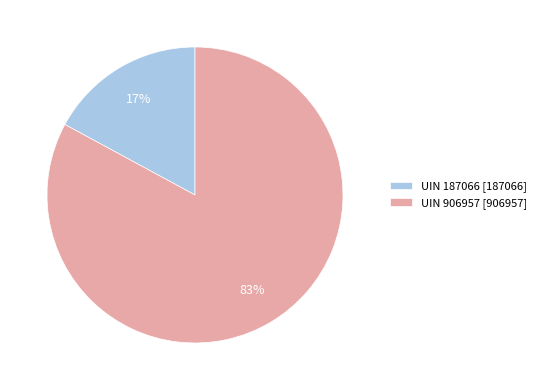

Between UIN 906957 [906957] and UIN 187066 [187066], which is larger?

UIN 906957 [906957]